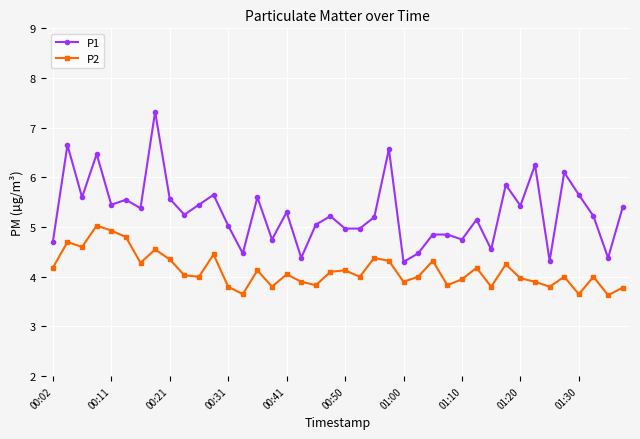

True or false: P2 has more than 1 interior local peaks.

True